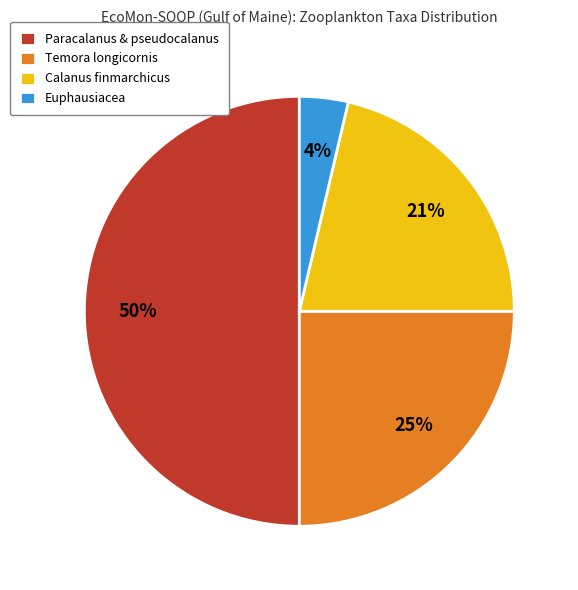

To the nearest percent, what is the difference between the largest and smallest slice percentages?

46%